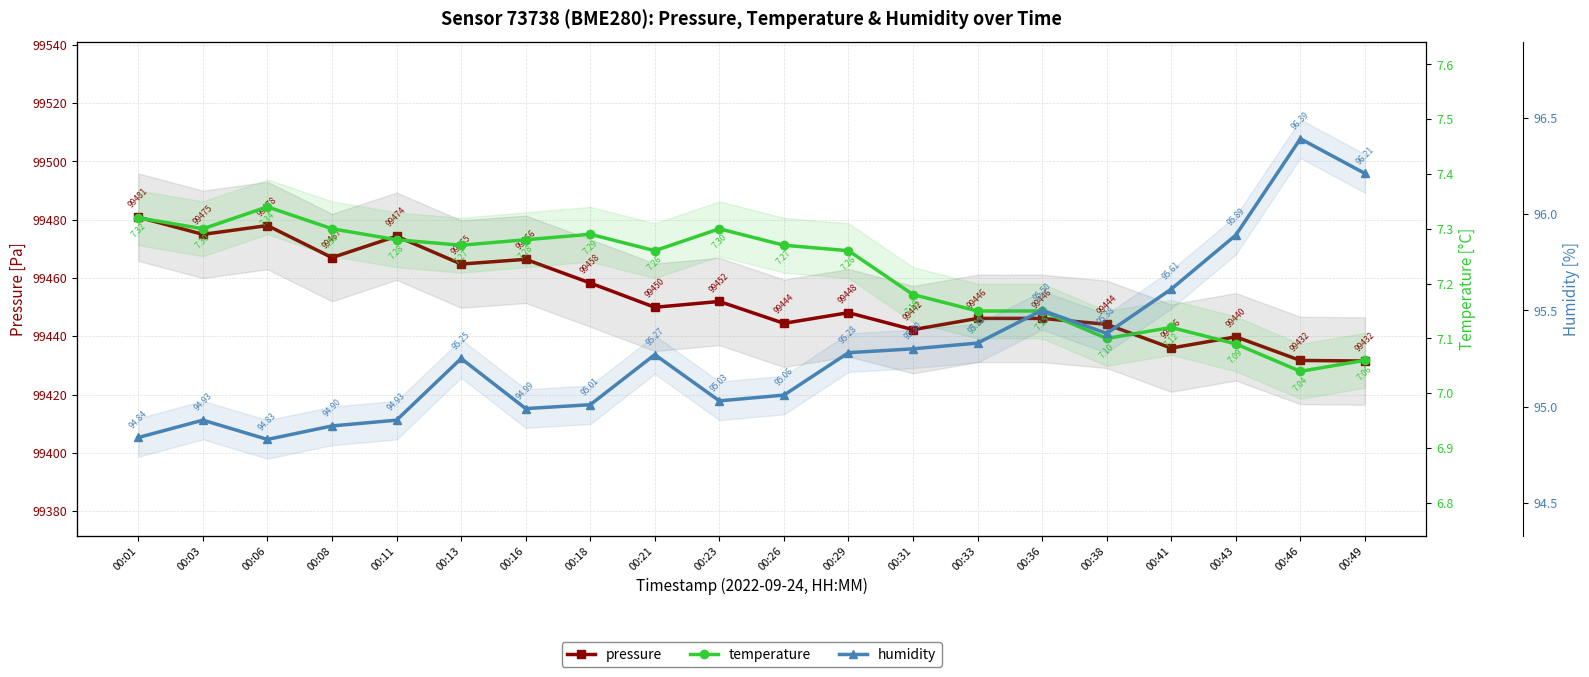

Reading left to right, list all the values displayed in this chart.

pressure: 00:01=99480.9	00:03=99475.0	00:06=99478.0	00:08=99467.0	00:11=99474.3	00:13=99464.8	00:16=99466.4	00:18=99458.3	00:21=99449.9	00:23=99451.9	00:26=99444.4	00:29=99448.1	00:31=99442.2	00:33=99446.1	00:36=99446.1	00:38=99444.1	00:41=99435.9	00:43=99439.8	00:46=99431.7	00:49=99431.5
temperature: 00:01=7.3	00:03=7.3	00:06=7.3	00:08=7.3	00:11=7.3	00:13=7.3	00:16=7.3	00:18=7.3	00:21=7.3	00:23=7.3	00:26=7.3	00:29=7.3	00:31=7.2	00:33=7.2	00:36=7.2	00:38=7.1	00:41=7.1	00:43=7.1	00:46=7.0	00:49=7.1
humidity: 00:01=94.8	00:03=94.9	00:06=94.8	00:08=94.9	00:11=94.9	00:13=95.2	00:16=95.0	00:18=95.0	00:21=95.3	00:23=95.0	00:26=95.1	00:29=95.3	00:31=95.3	00:33=95.3	00:36=95.5	00:38=95.4	00:41=95.6	00:43=95.9	00:46=96.4	00:49=96.2